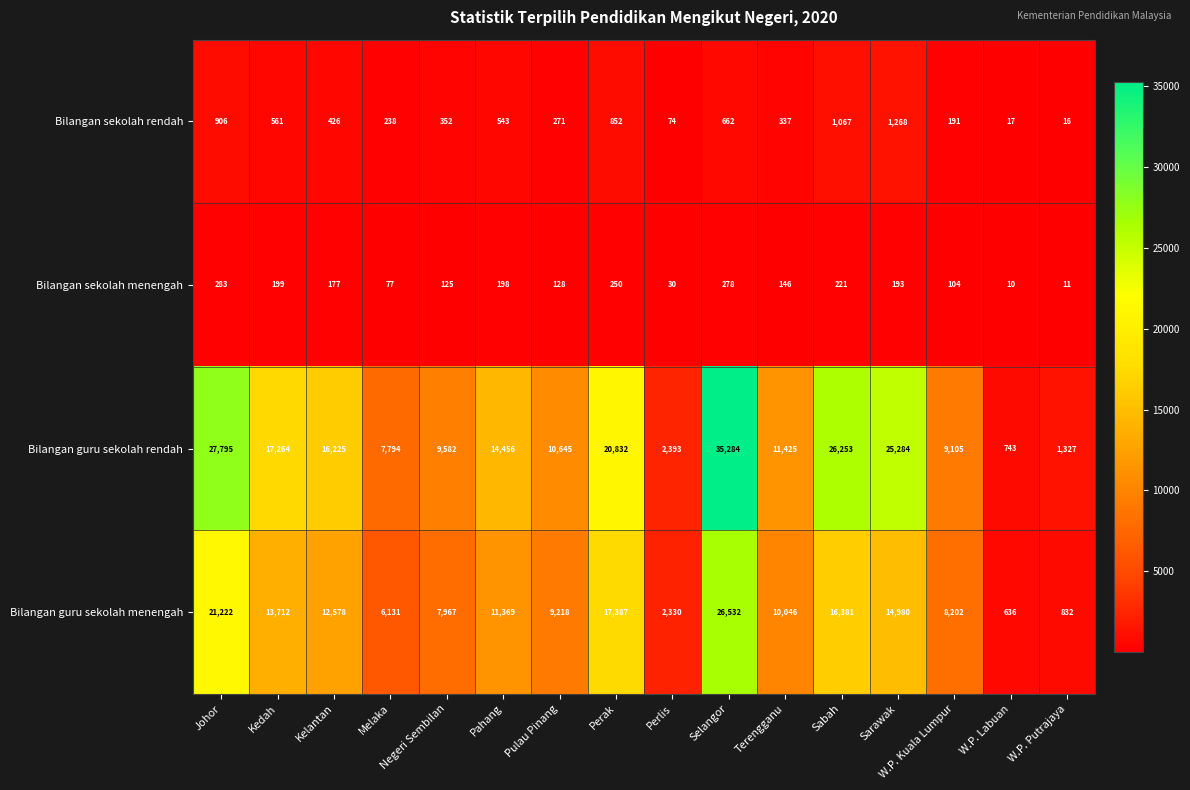

What is the difference between the second highest and minimum values in the Bilangan sekolah menengah series?

268